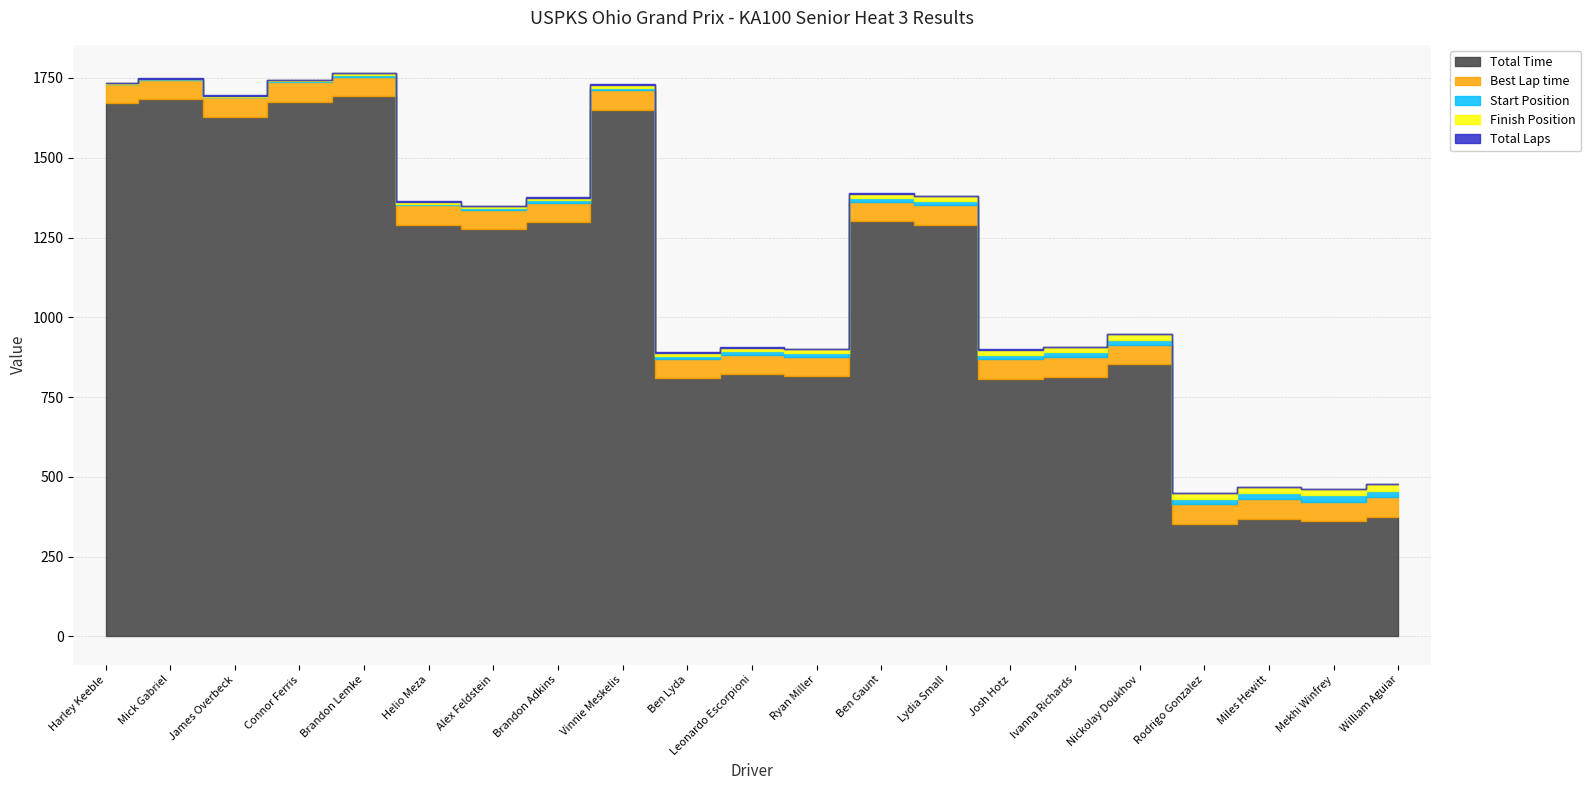

What is the approximate value of Position at Harley Keeble?

1.0